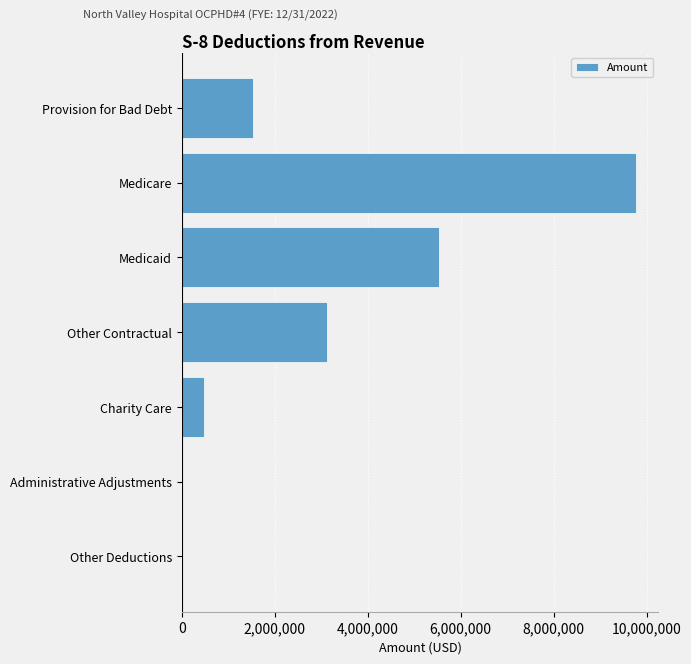

What is the sum of the values at Administrative Adjustments and Medicare?

9761526